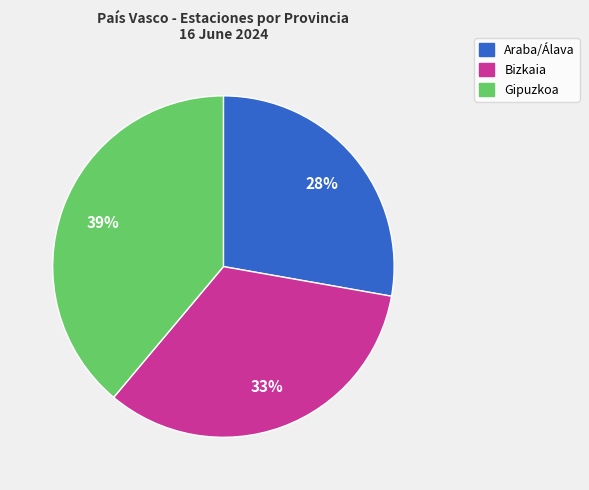

Is the sum of Araba/Álava and Gipuzkoa greater than half?

Yes